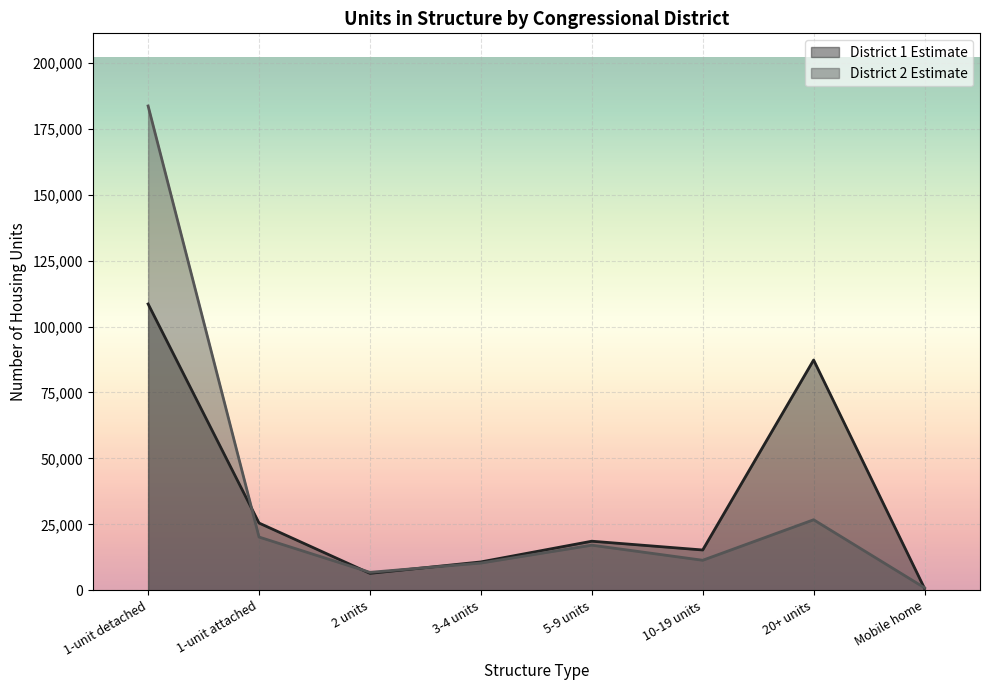

Which label corresponds to the smallest value in the chart?

Mobile home